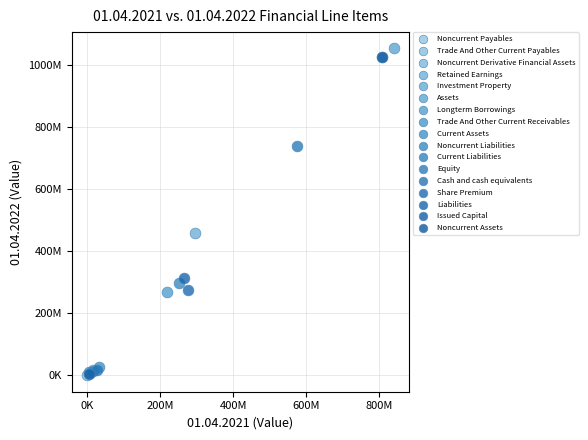

Which series reaches the maximum Y coordinate?

Assets